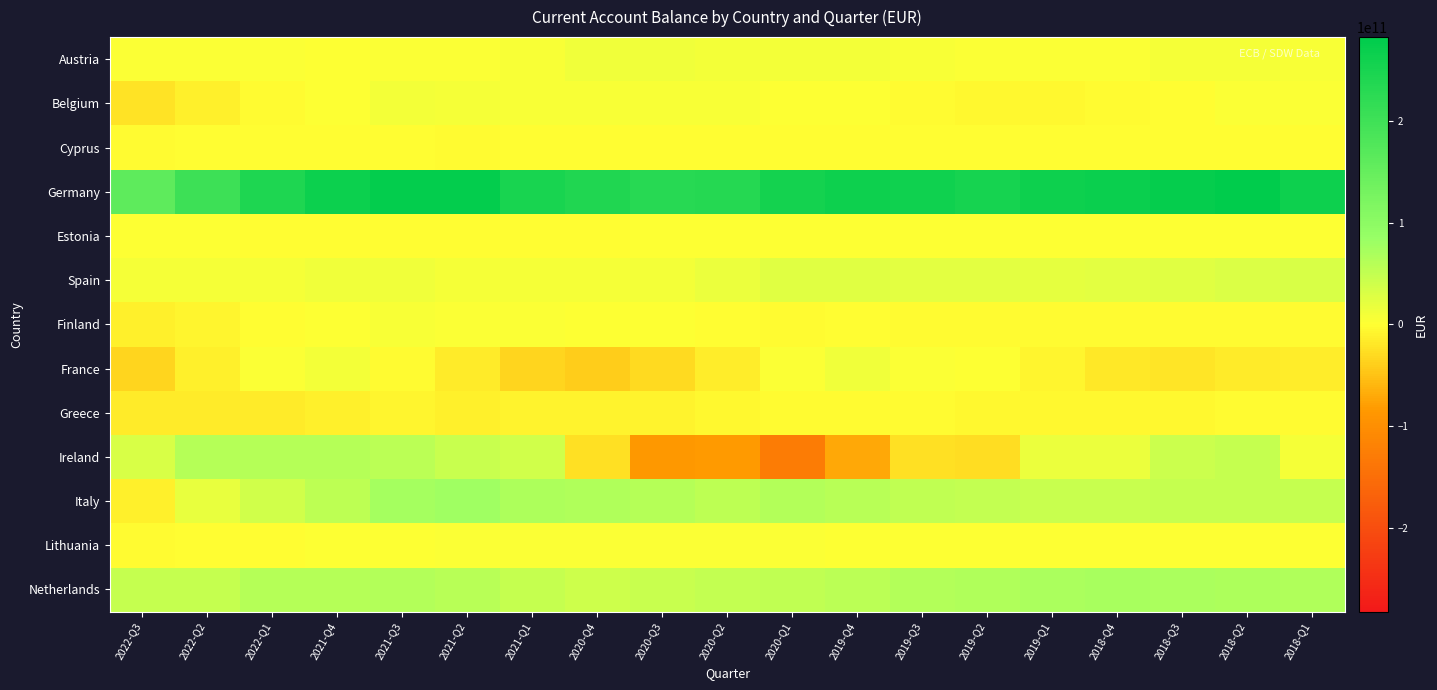

How many series are shown in this chart?

13